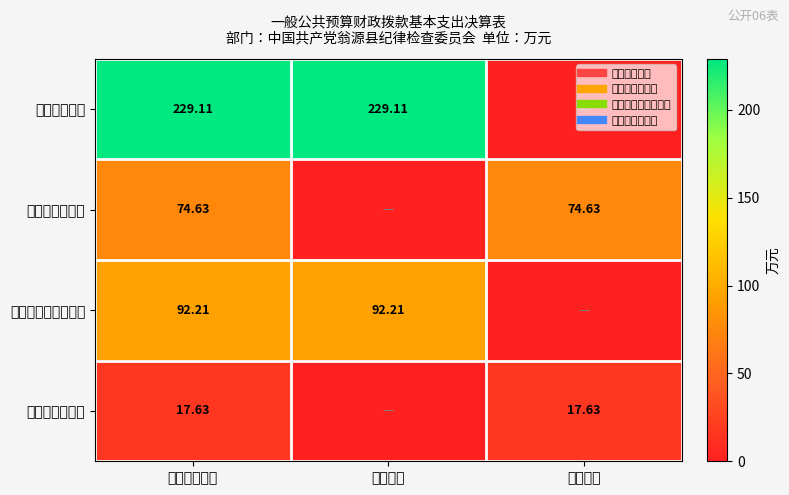

Is it true that 对个人和家庭的补助 equals 92.2 at 人员经费?

True